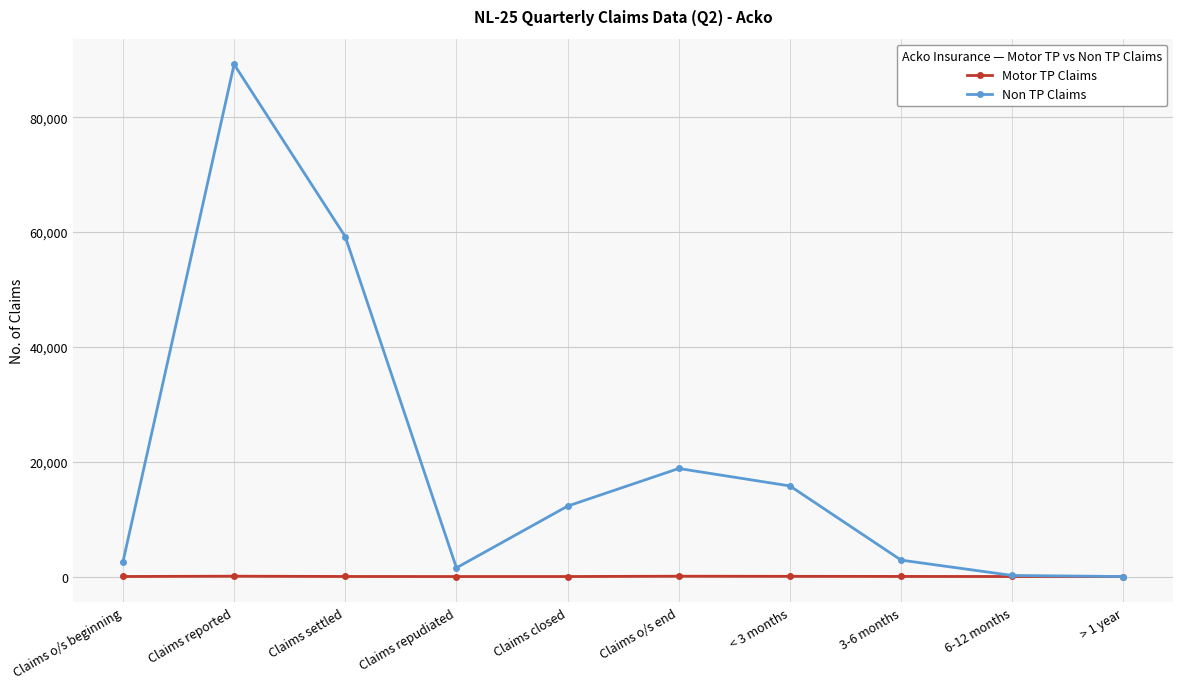

List the series in order of their peak value, highest first.

Non TP Claims, Motor TP Claims